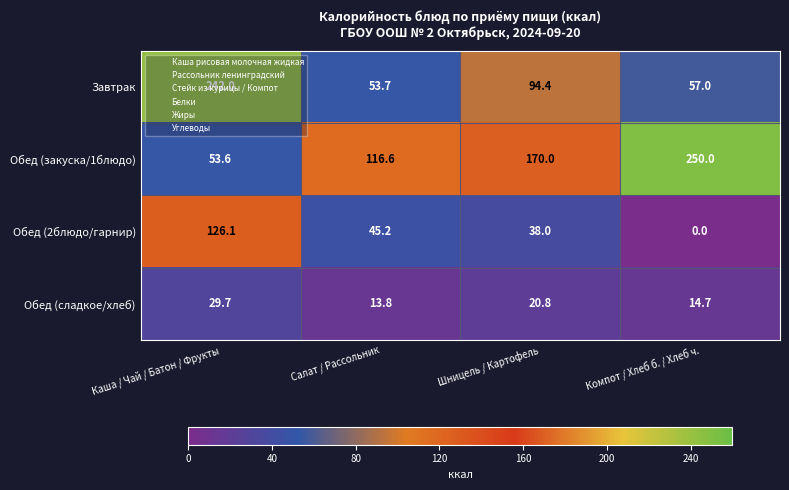

What is the average value of the Обед (2блюдо/гарнир) series?

52.3